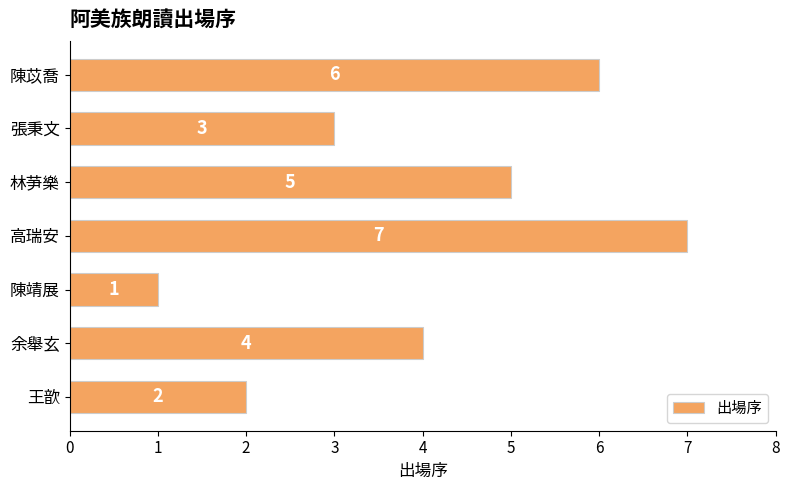

What is the change in value from 余舉玄 to 陳苡喬?

+2